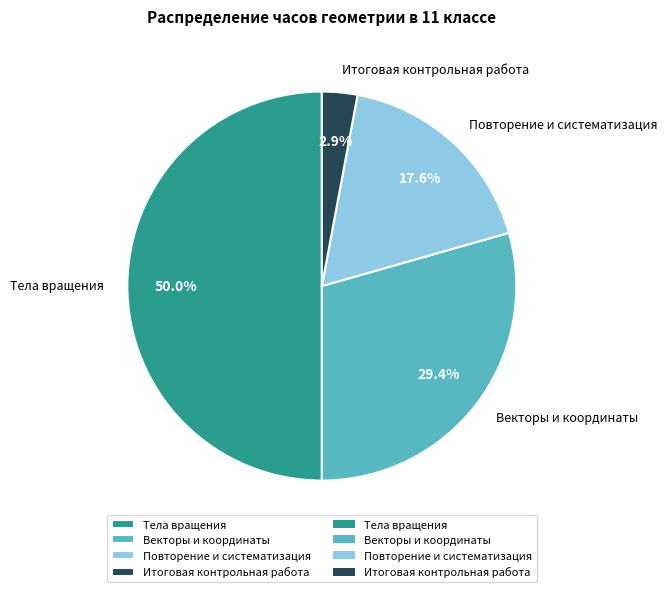

Which has a higher value, Итоговая контрольная работа or Тела вращения?

Тела вращения